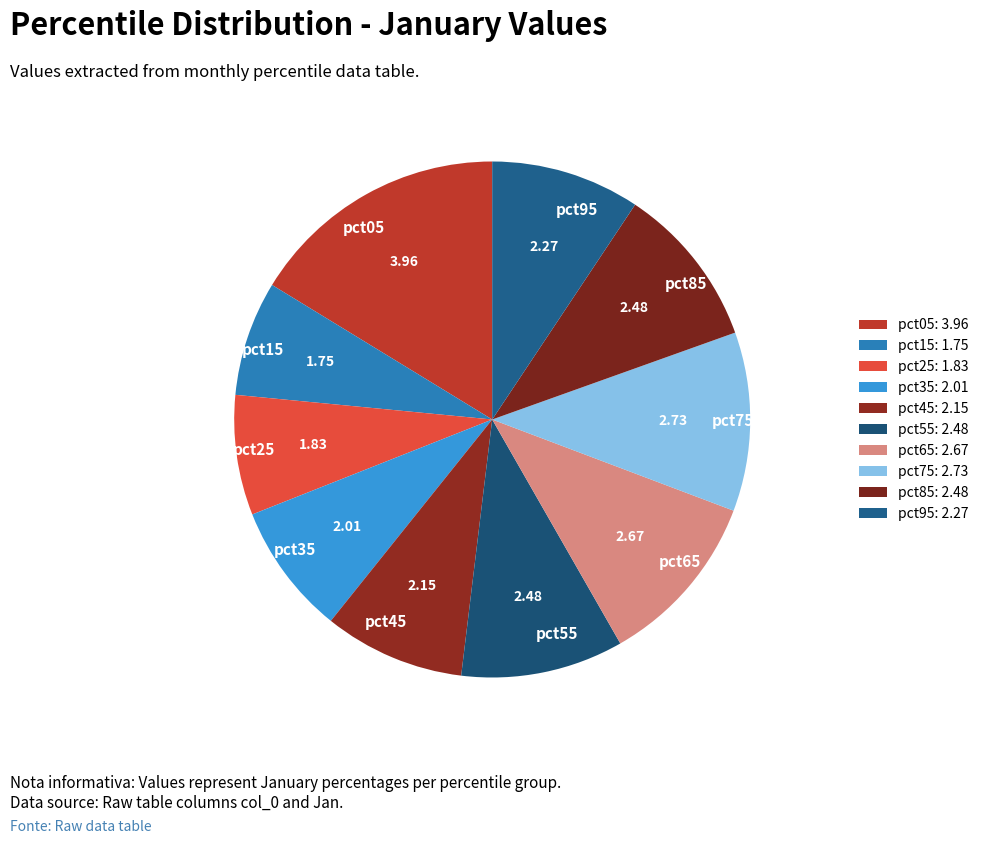

Approximately how many times larger is the value at pct75 compared to pct85?

1.1